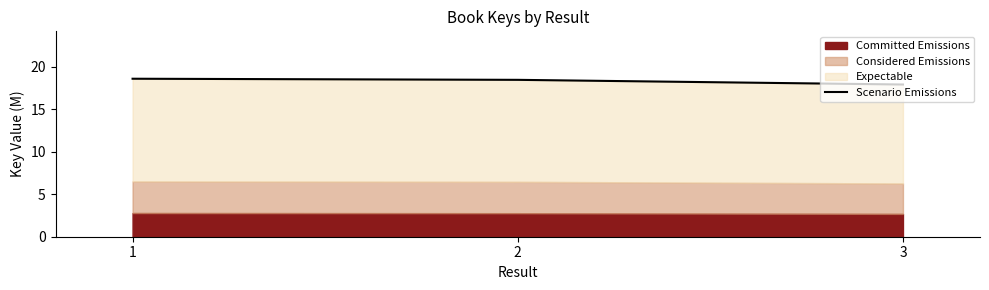

What is the smallest value displayed?

17.9